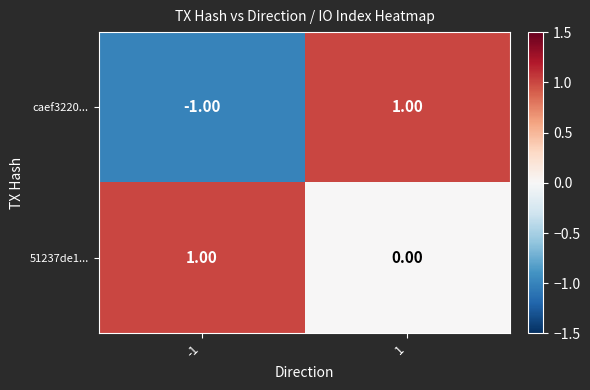

Which series has the widest spread of values?

caef3220...